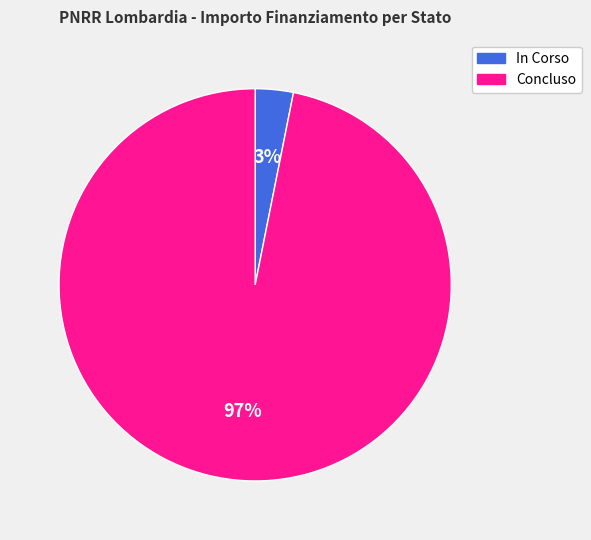

To the nearest percent, what is the difference between the largest and smallest slice percentages?

94%